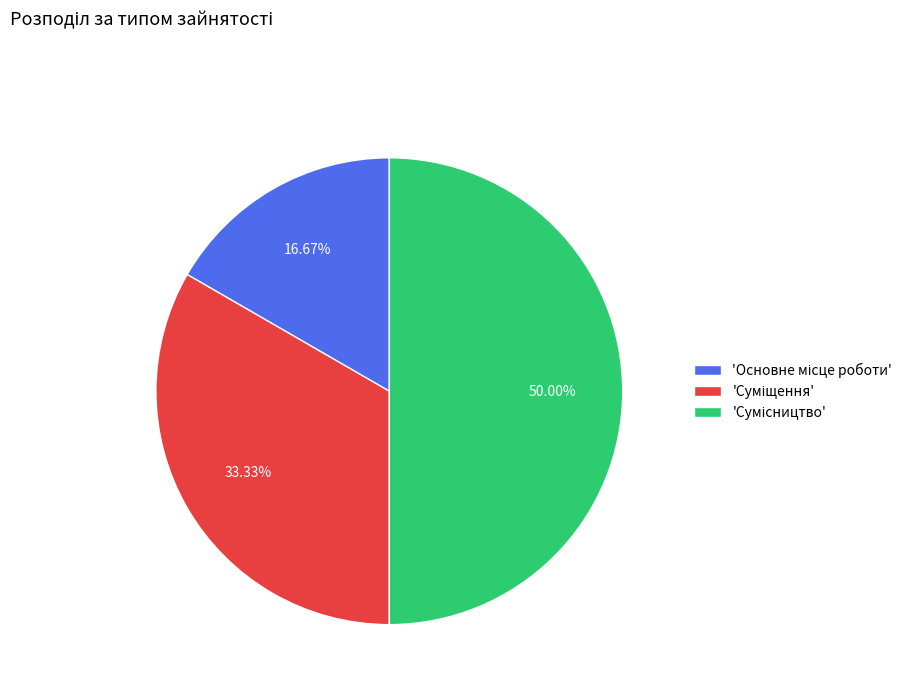

Count the number of slices in the pie.

3